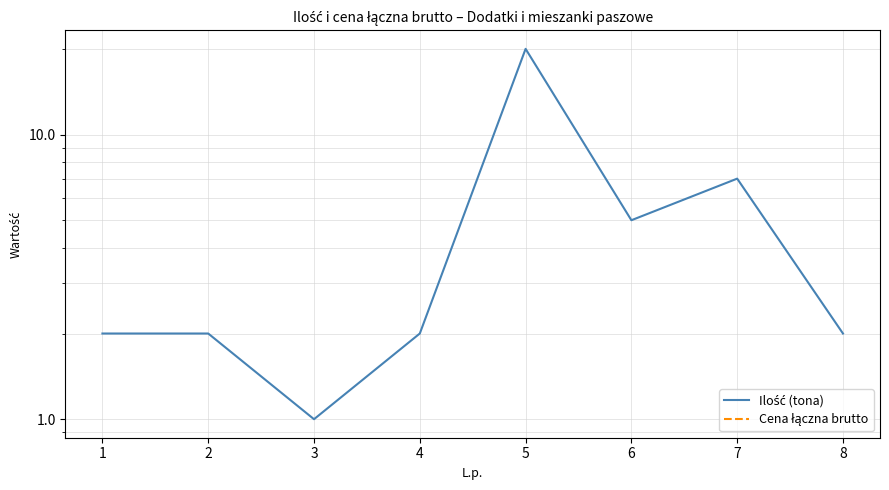

How many values in the Ilość (tona) series exceed 2?

3